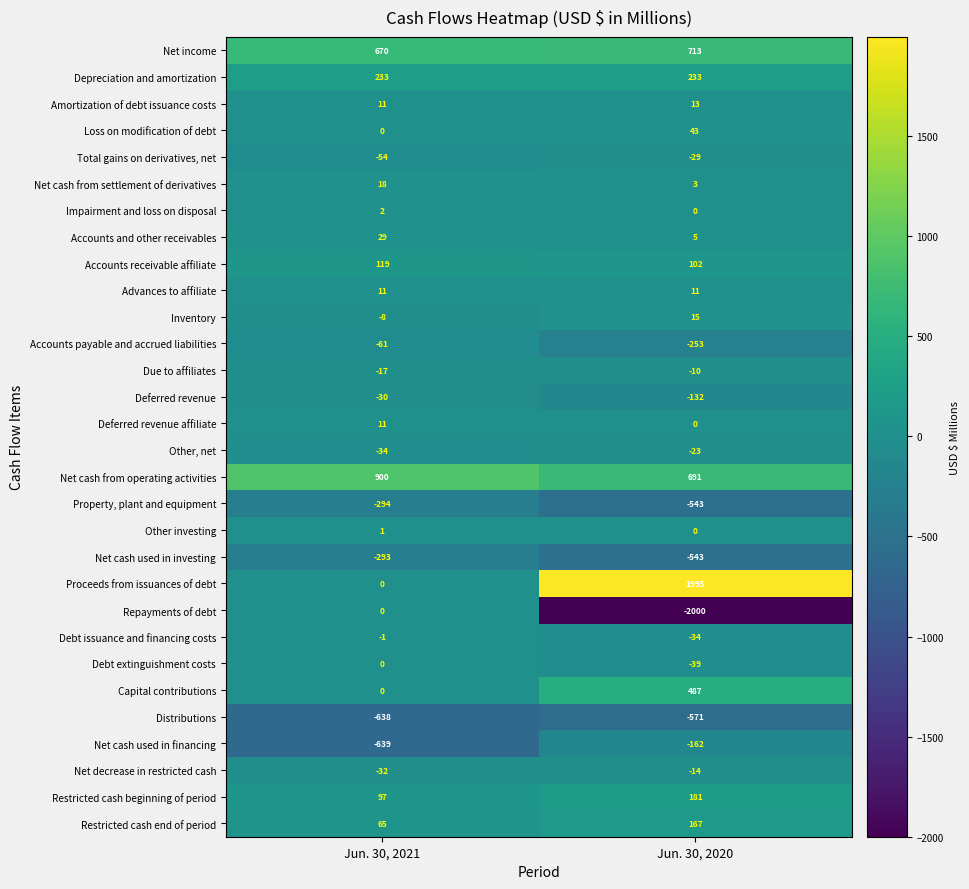

What is the difference between the highest and lowest values at Jun. 30, 2021?

1539